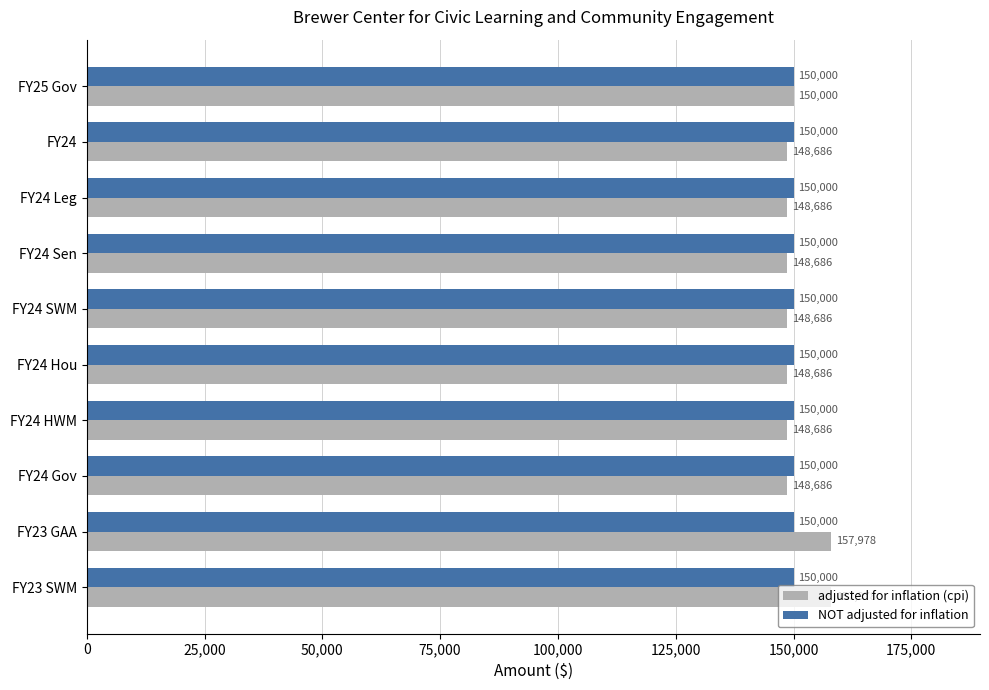

What is the approximate value of NOT adjusted for inflation at FY24 Gov?

150000